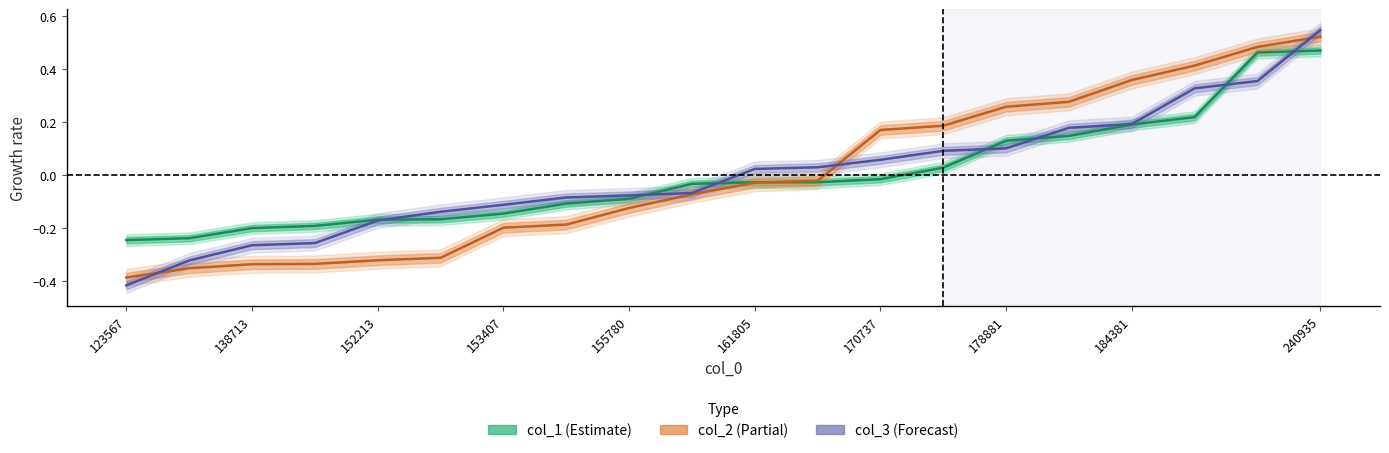

What is the difference between the highest and lowest values at 184381?

0.2